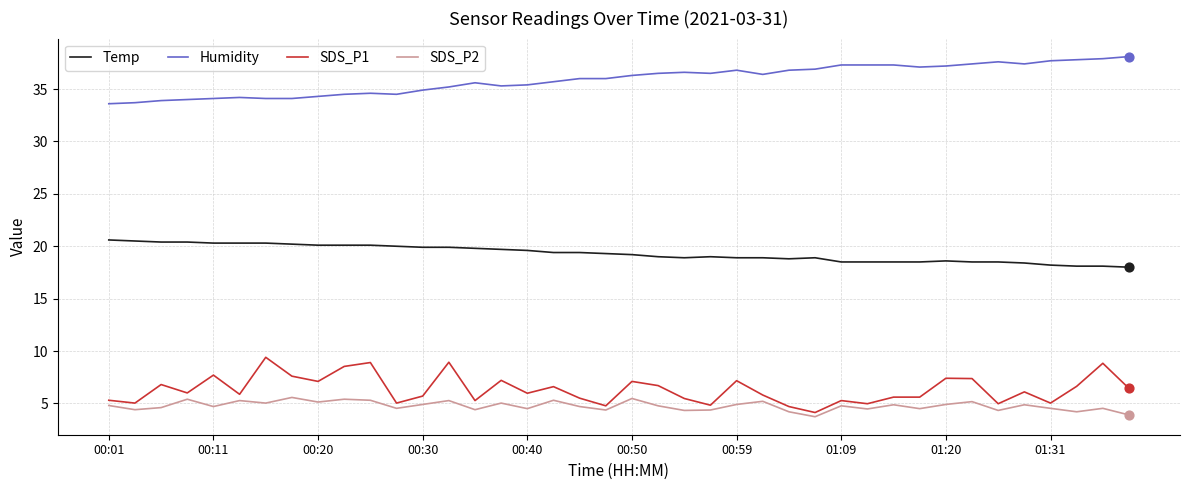

Which series has the largest total across all categories?

Humidity